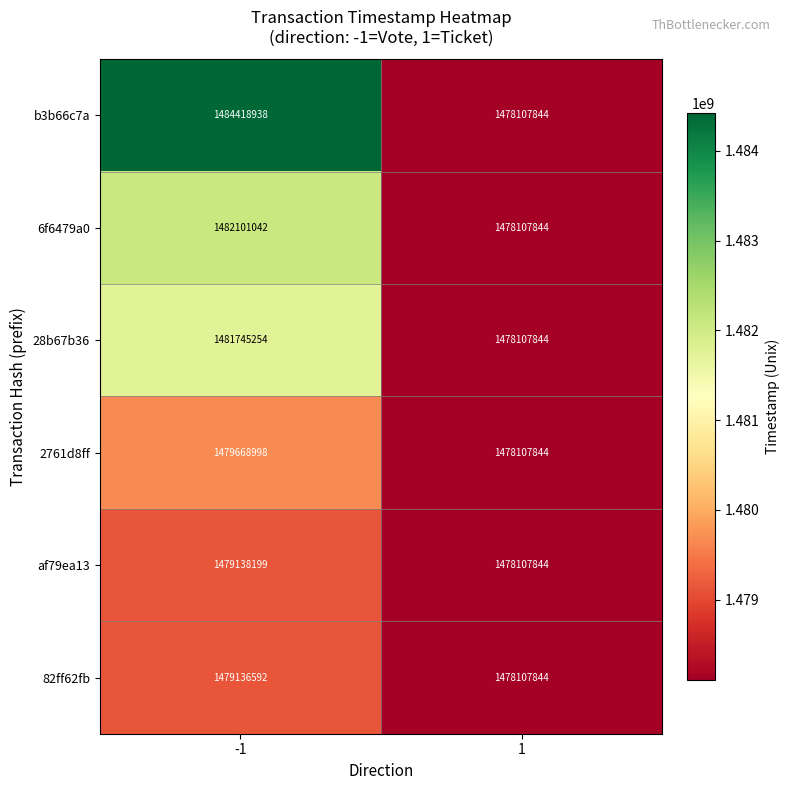

What is the approximate value of 28b67b36 at -1, to the nearest 100?

1481745300